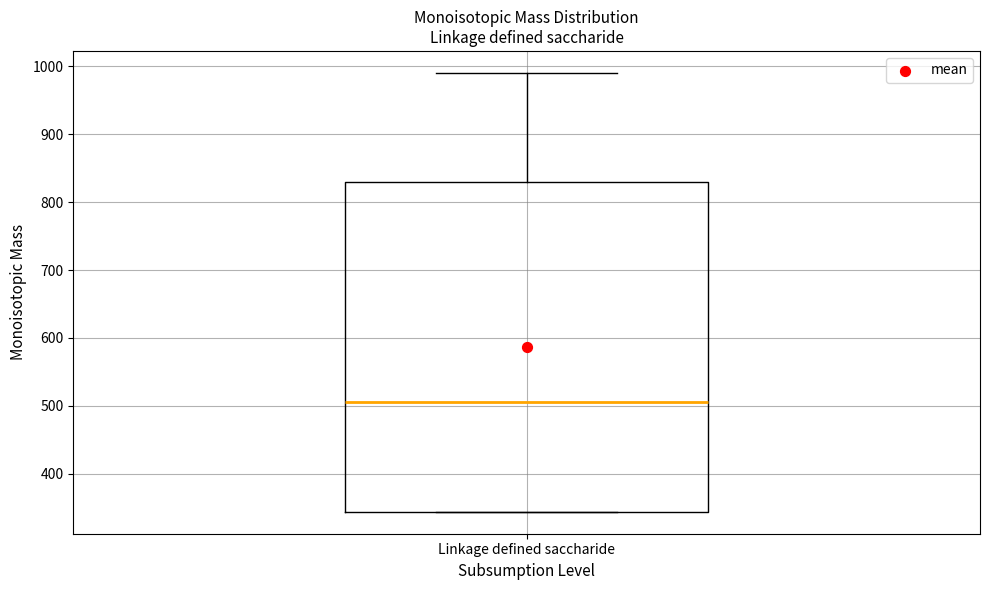

Where is the lower edge of the box for Linkage defined saccharide on the y-axis? The values are not printed on the chart, so give them approximately, as read against the axis.

340